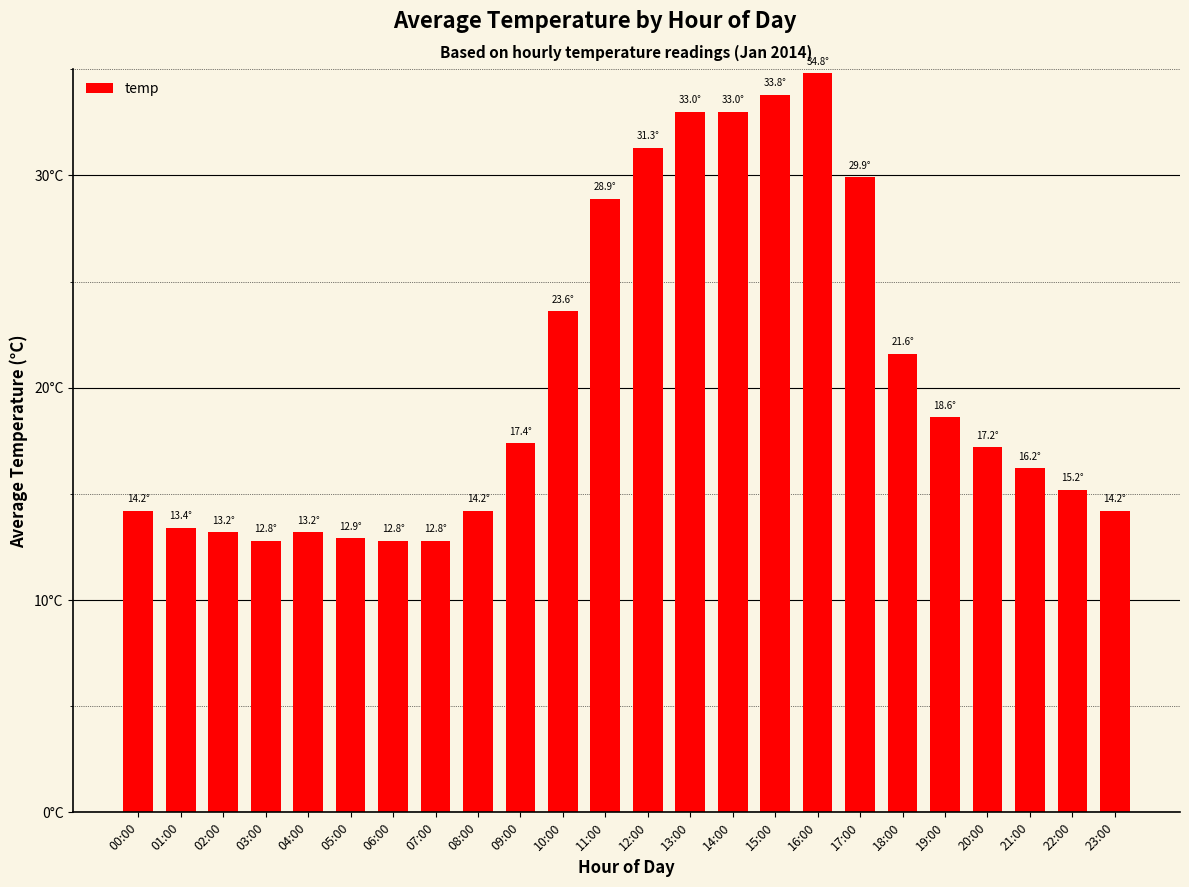

What is the difference between the maximum and minimum values?

22.0